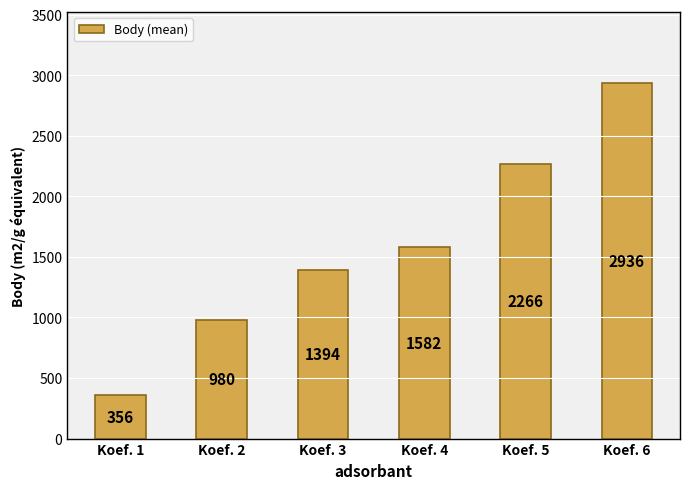

How many values are between 980 and 2266?

4